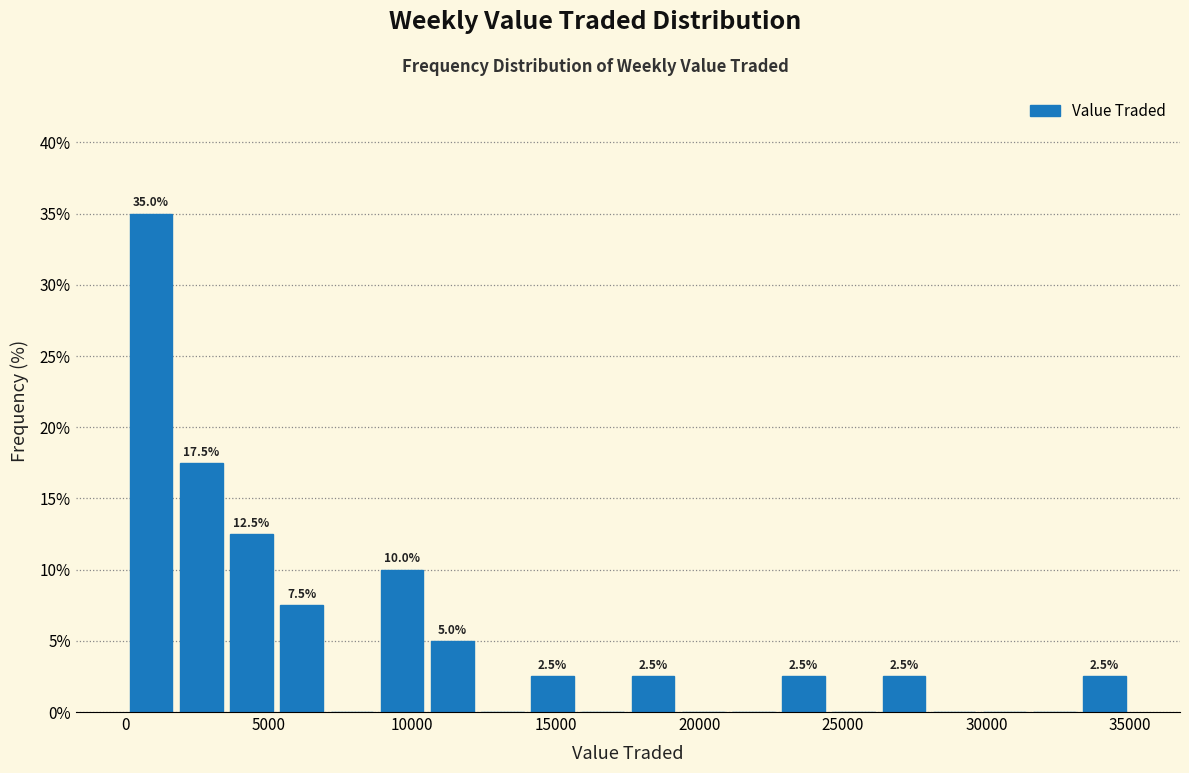

Around what value on the x-axis is the tallest bar? Give the approximate position of its centre, as read against the axis.

1000